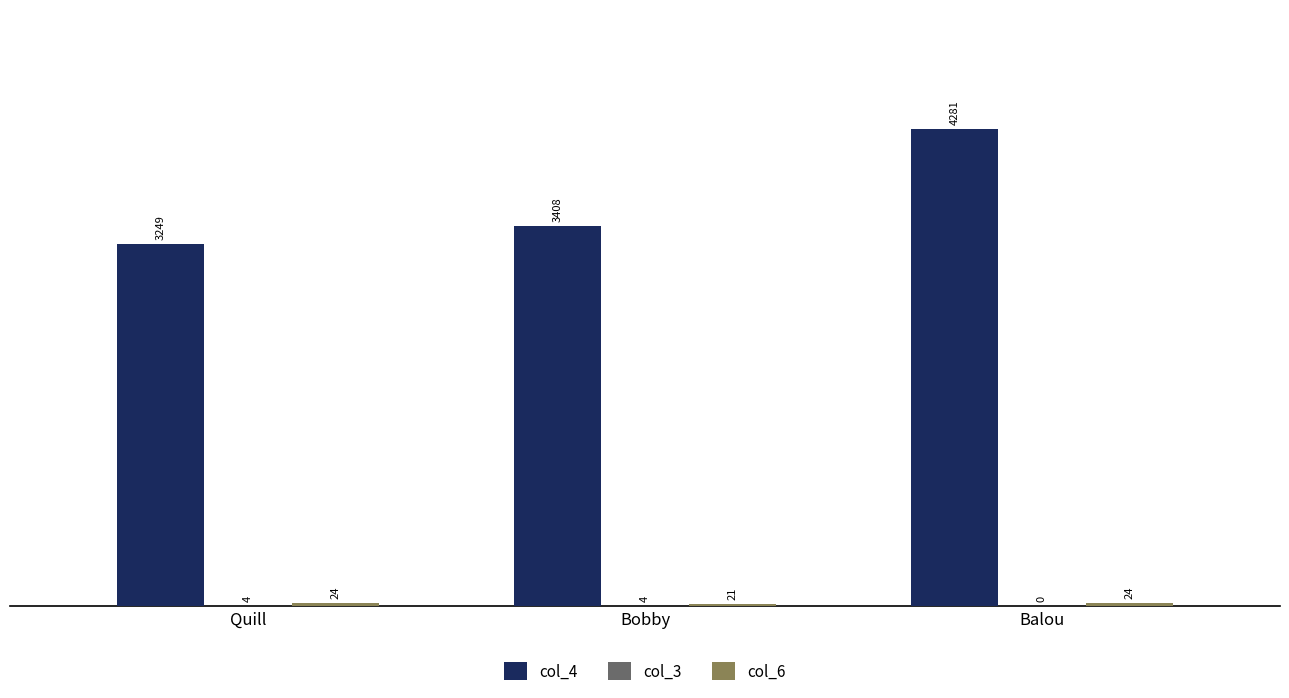

Which series changed the most between Quill and Bobby?

col_4